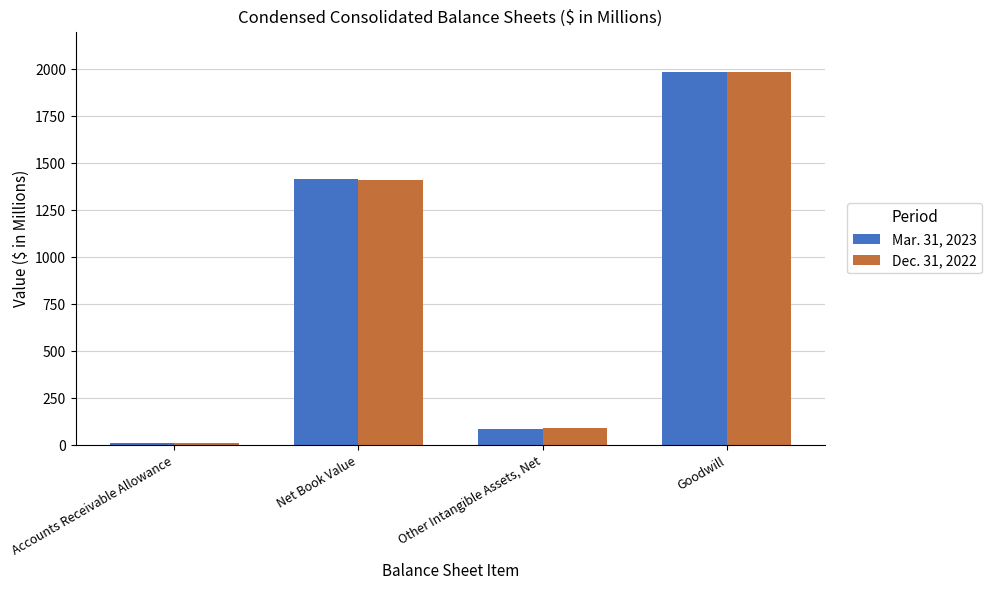

What is the approximate value of Dec. 31, 2022 at Goodwill?

1983.7